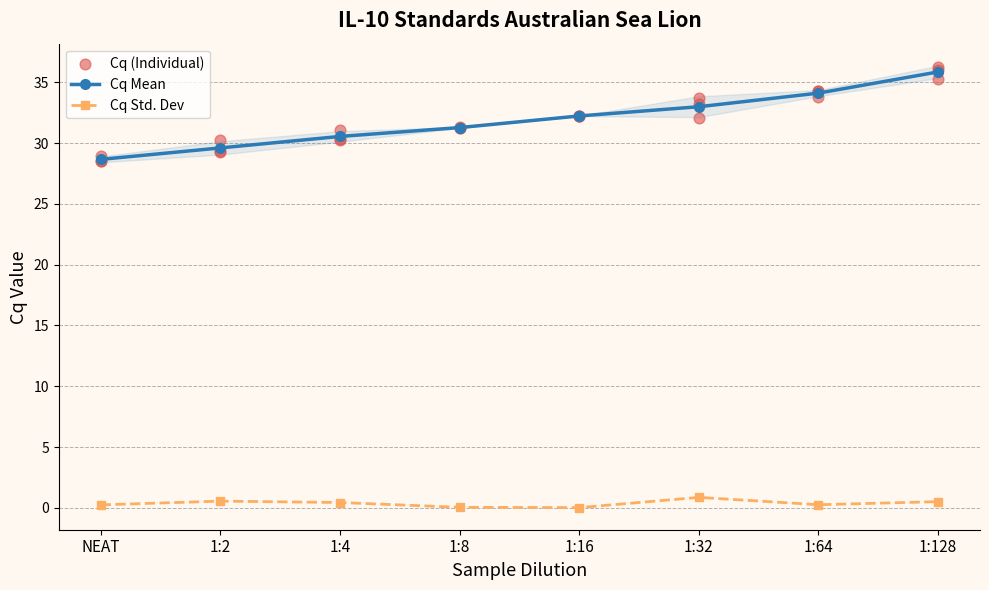

Which series reaches the minimum Y coordinate?

Cq Std. Dev